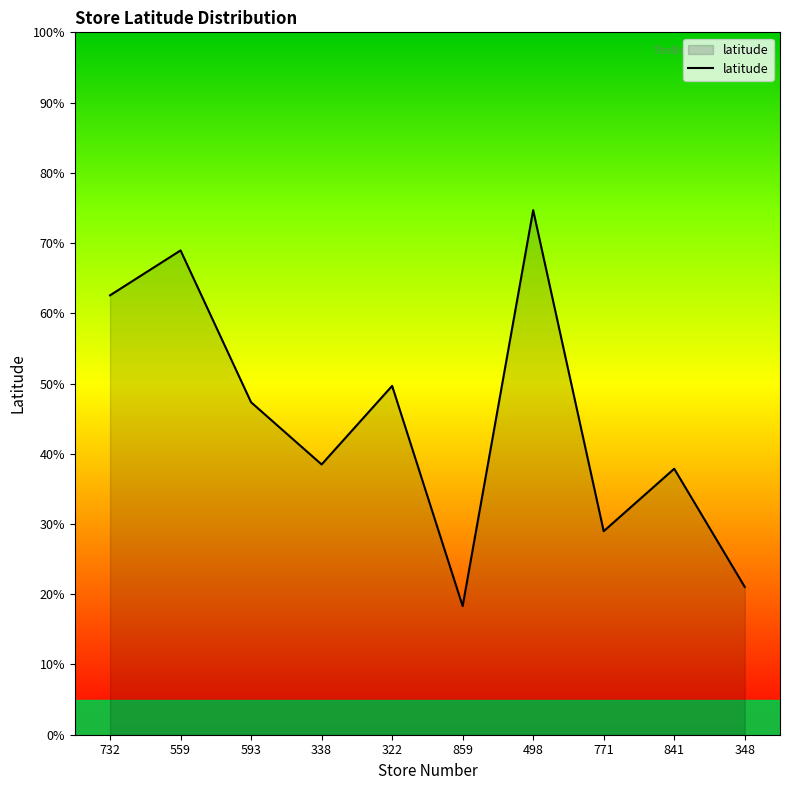

How many lines are shown in the chart?

1